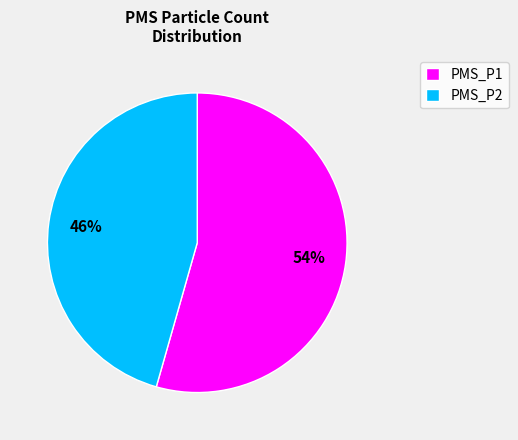

How many slices are in this pie chart?

2